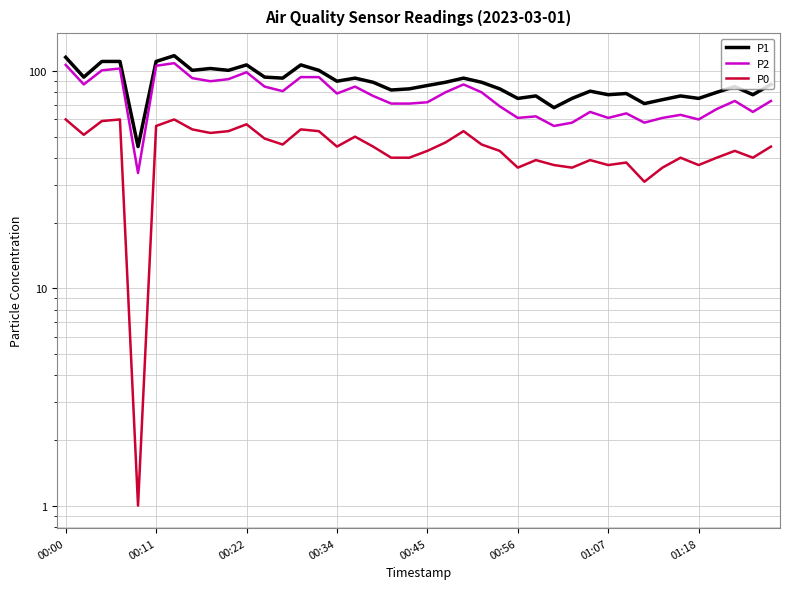

Which series has the widest spread of values?

P2